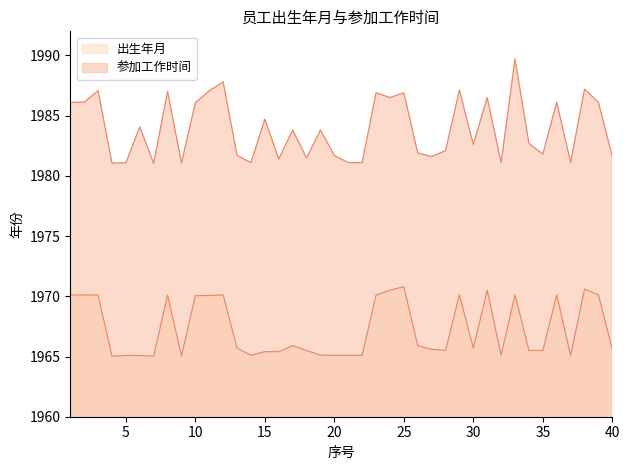

At which category does 参加工作时间 reach its first local peak?

3